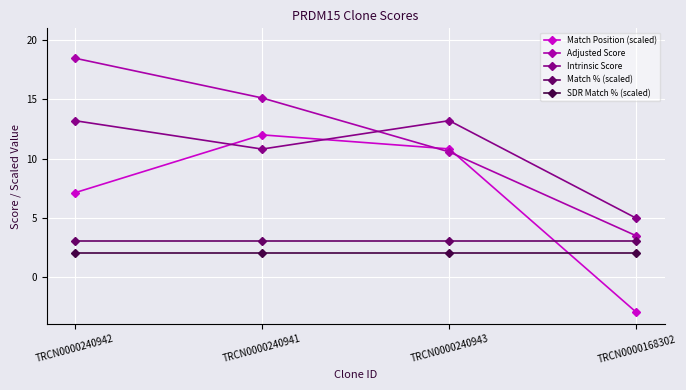

What is the value of the Match Position (scaled) point at the 3rd from the left?

10.8